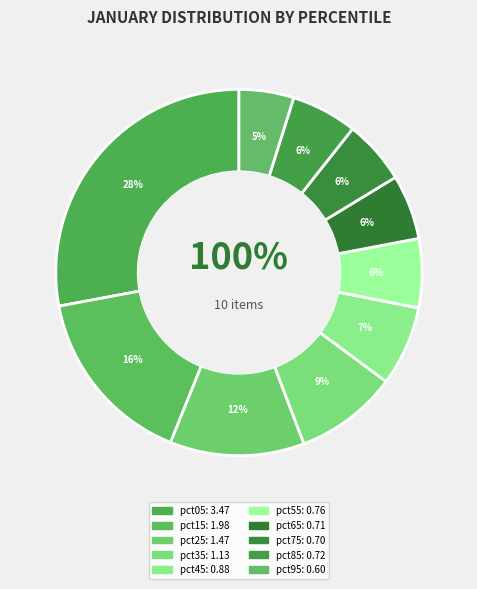

Approximately how many times larger is the value at pct25 compared to pct05?

0.4